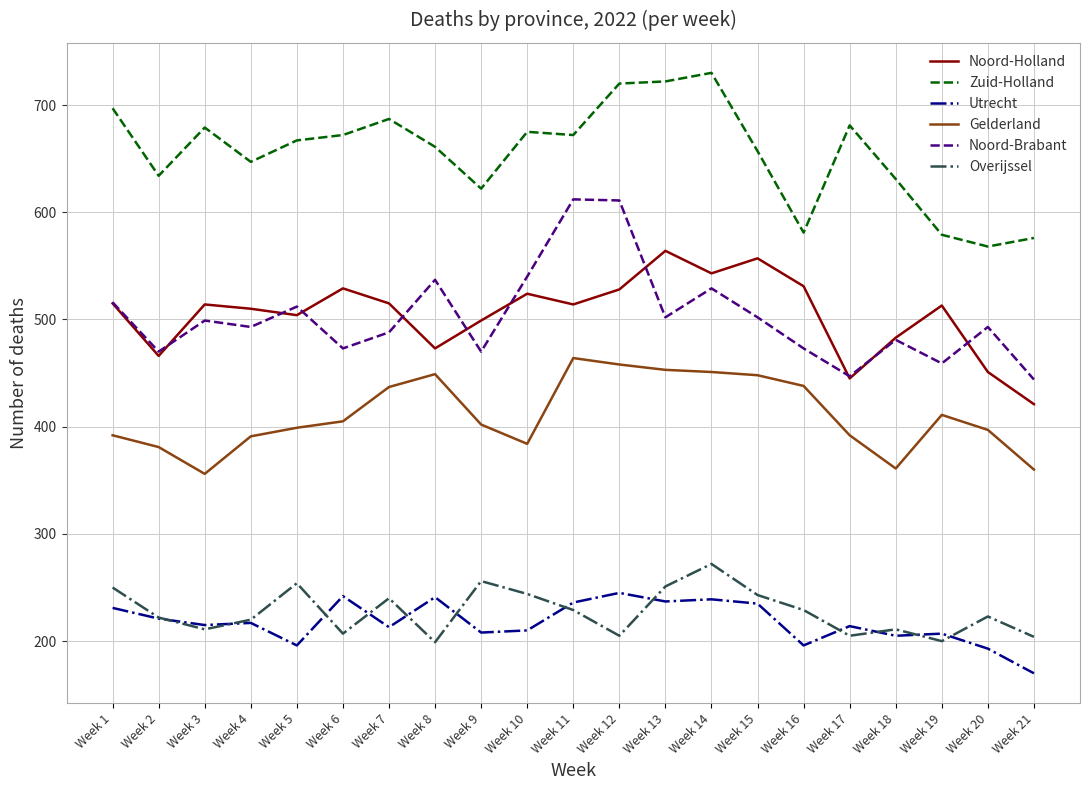

At which category does Zuid-Holland reach its first local peak?

Week 3